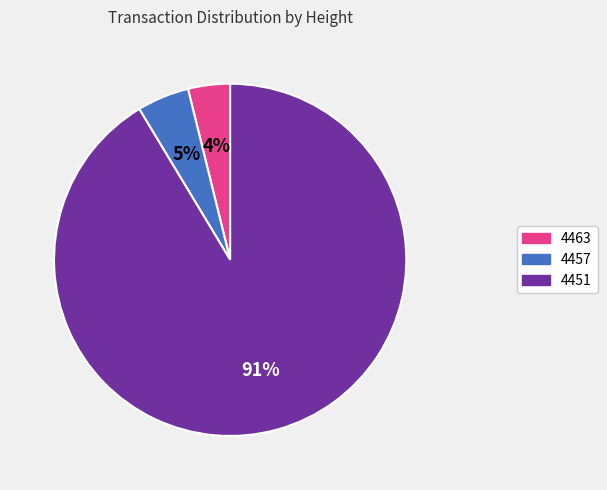

True or false: 4457 accounts for 5% of the total.

True